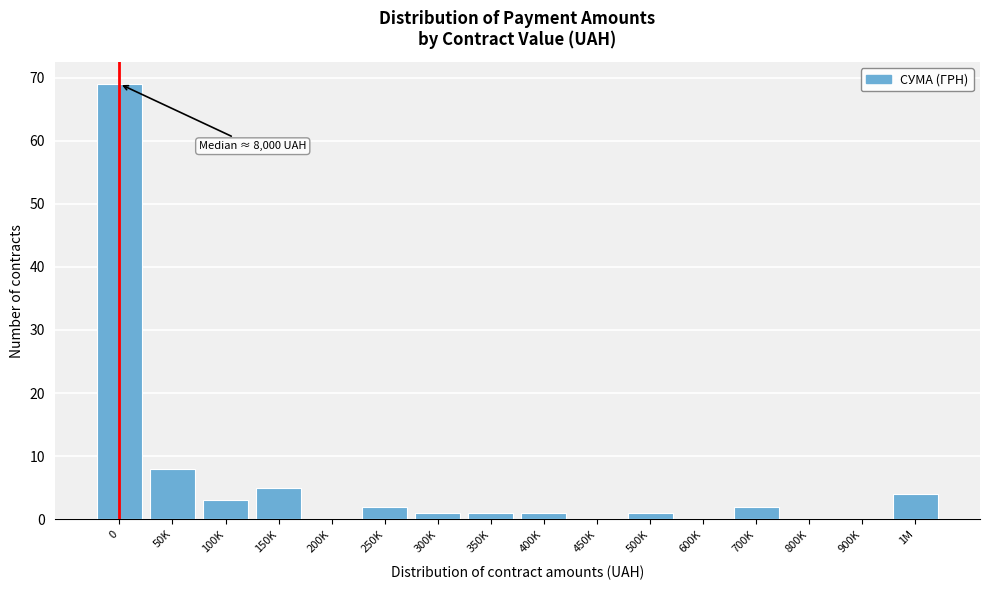

Reading left to right, what are all the values shown in this chart?

0=69	50K=8	100K=3	150K=5	200K=0	250K=2	300K=1	350K=1	400K=1	450K=0	500K=1	600K=0	700K=2	800K=0	900K=0	1M=4